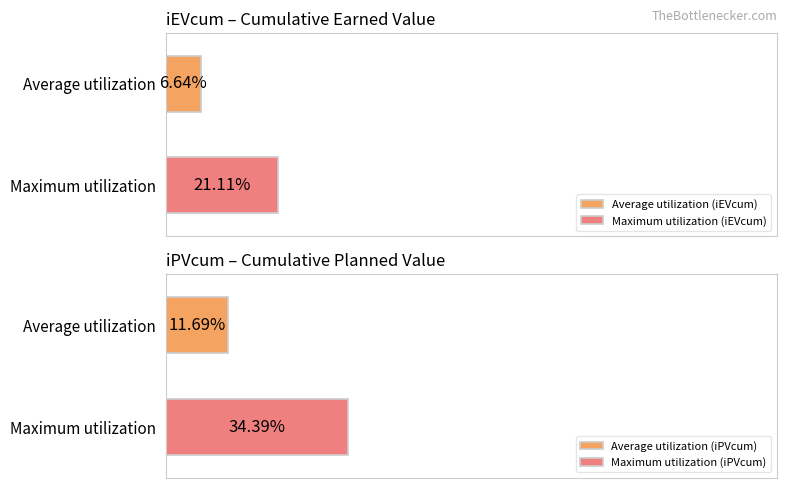

Rank the series by their maximum value, from lowest to highest.

iEVcum, iPVcum